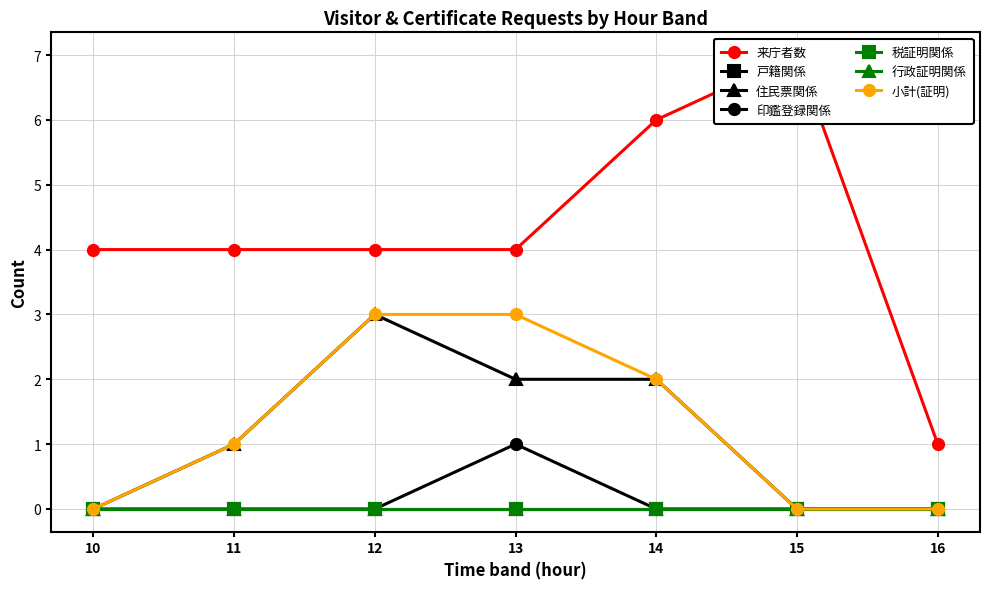

Which label corresponds to the smallest value in the chart?

10